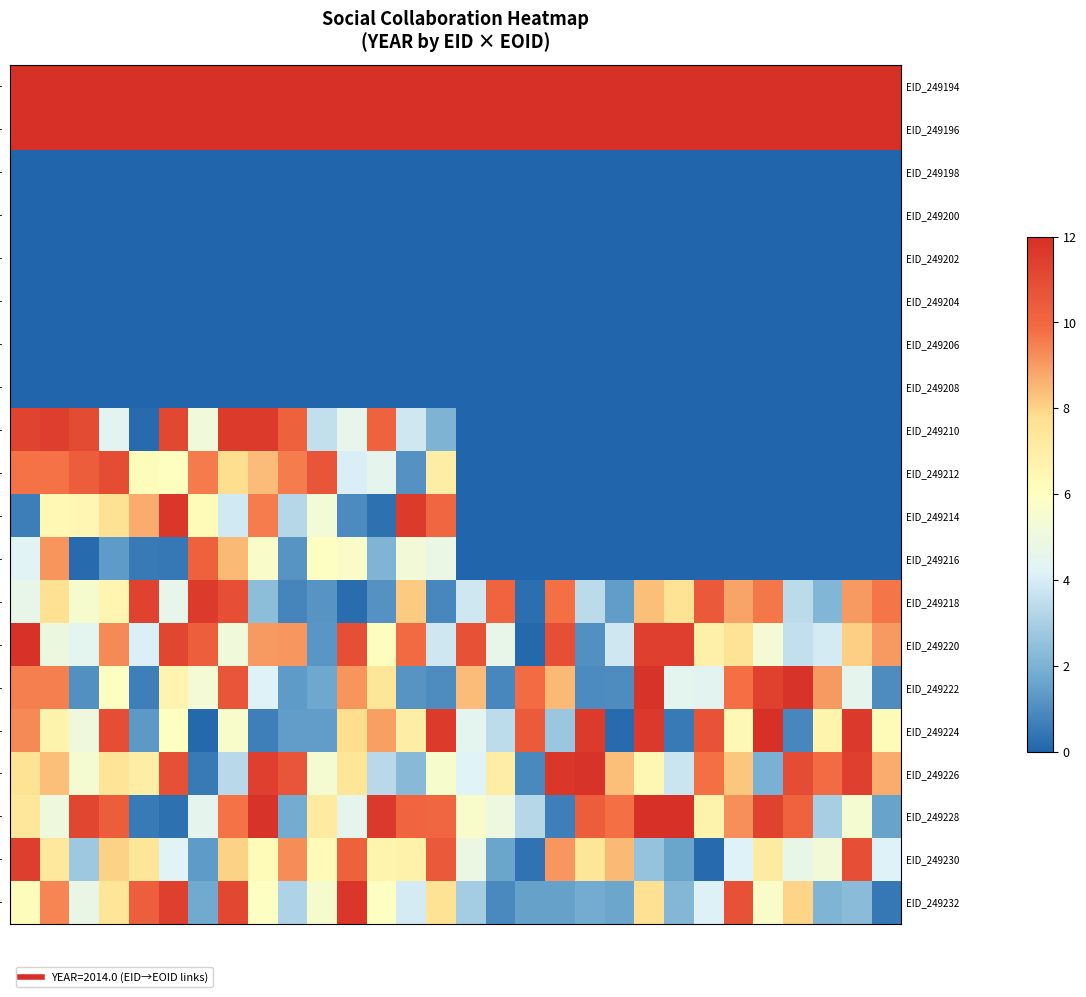

At how many categories does at least one series exceed 8?

30